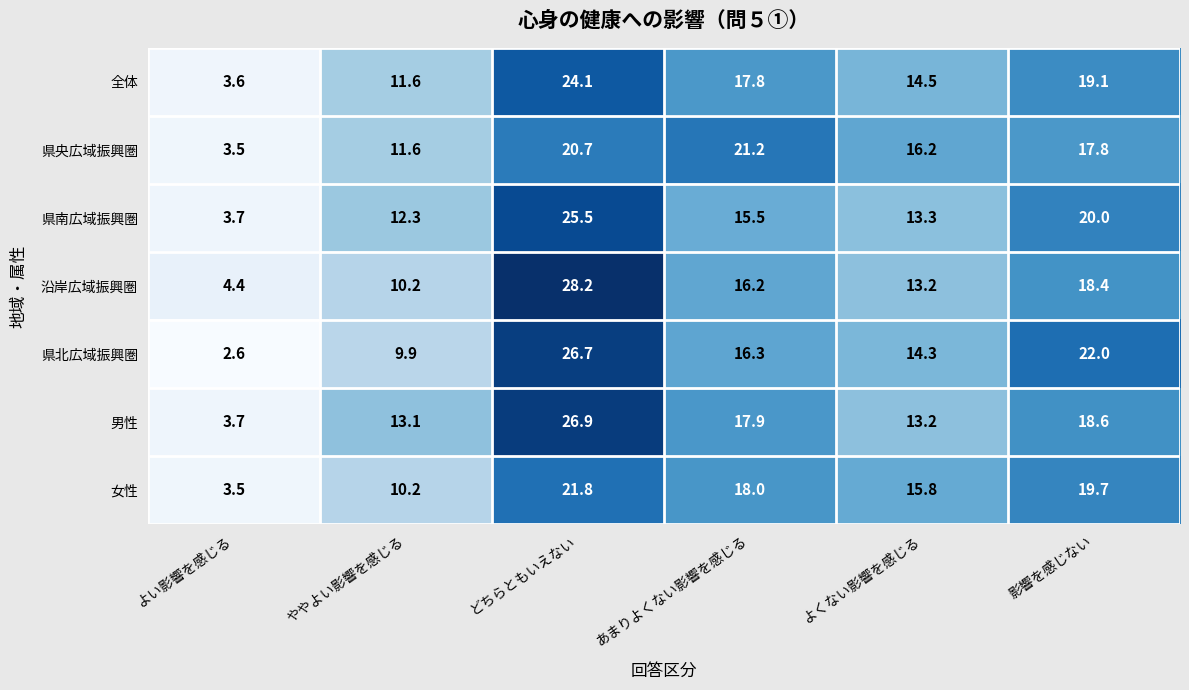

Is the value of 県央広域振興圏 at よくない影響を感じる greater than the value of 県南広域振興圏 at どちらともいえない?

No